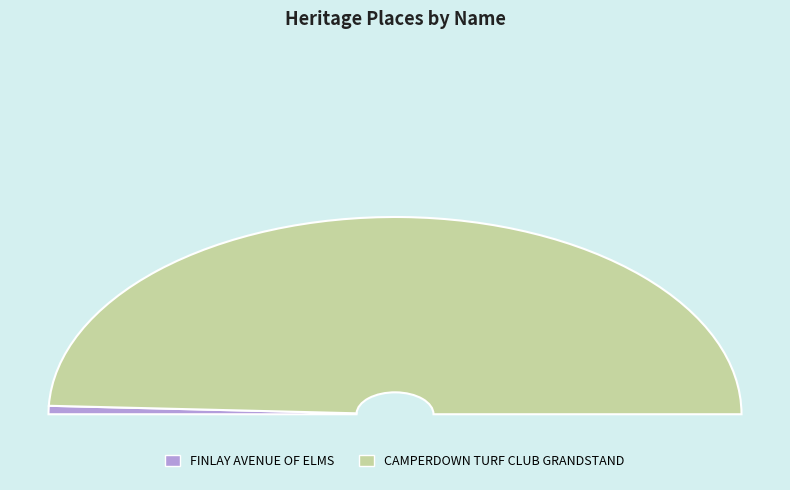

Combined, what portion of the pie is FINLAY AVENUE OF ELMS and CAMPERDOWN TURF CLUB GRANDSTAND?

100.0%